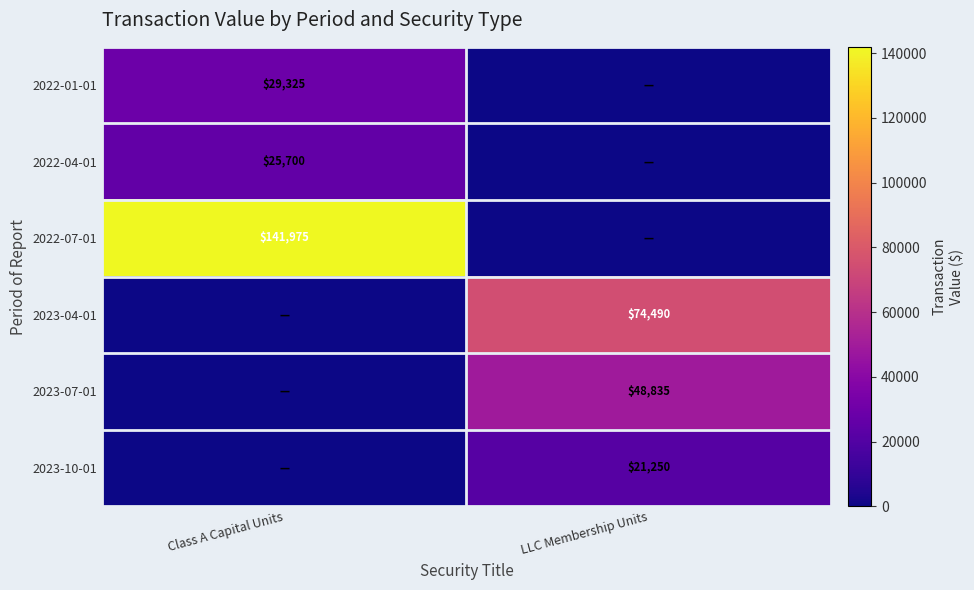

Is it true that 2023-07-01 equals 48835 at LLC Membership Units?

True